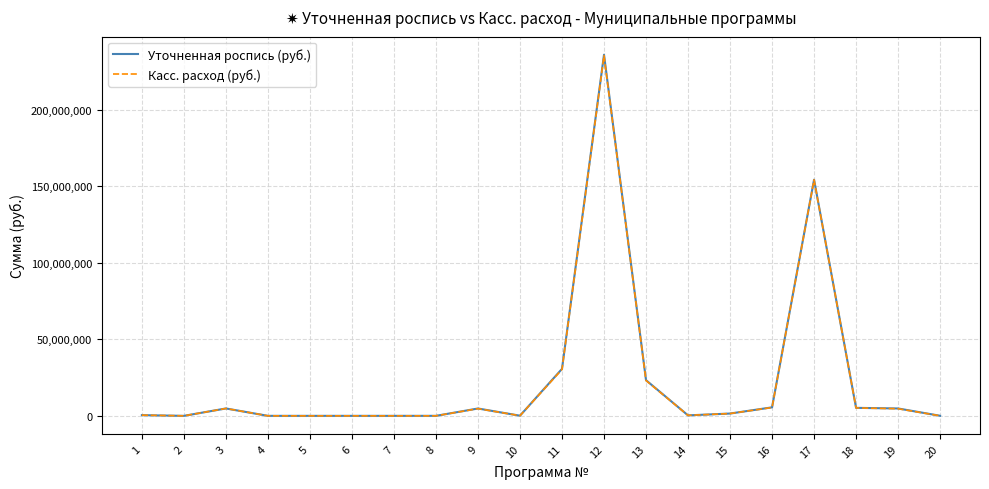

At which category is the sum across all series the highest?

12